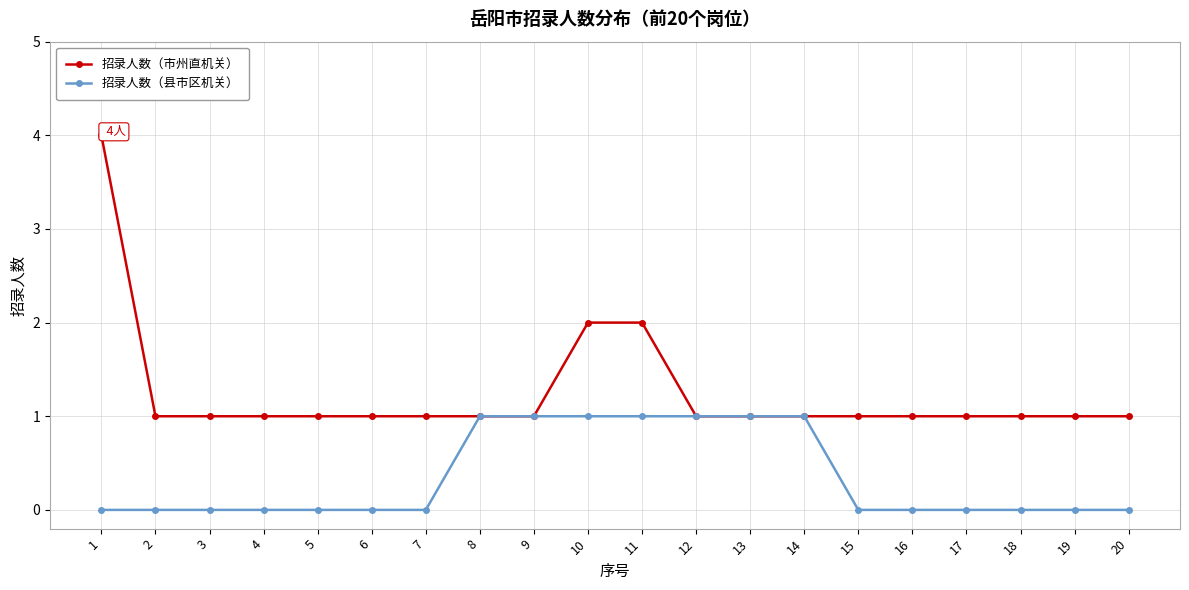

At how many categories does at least one series exceed 3?

1